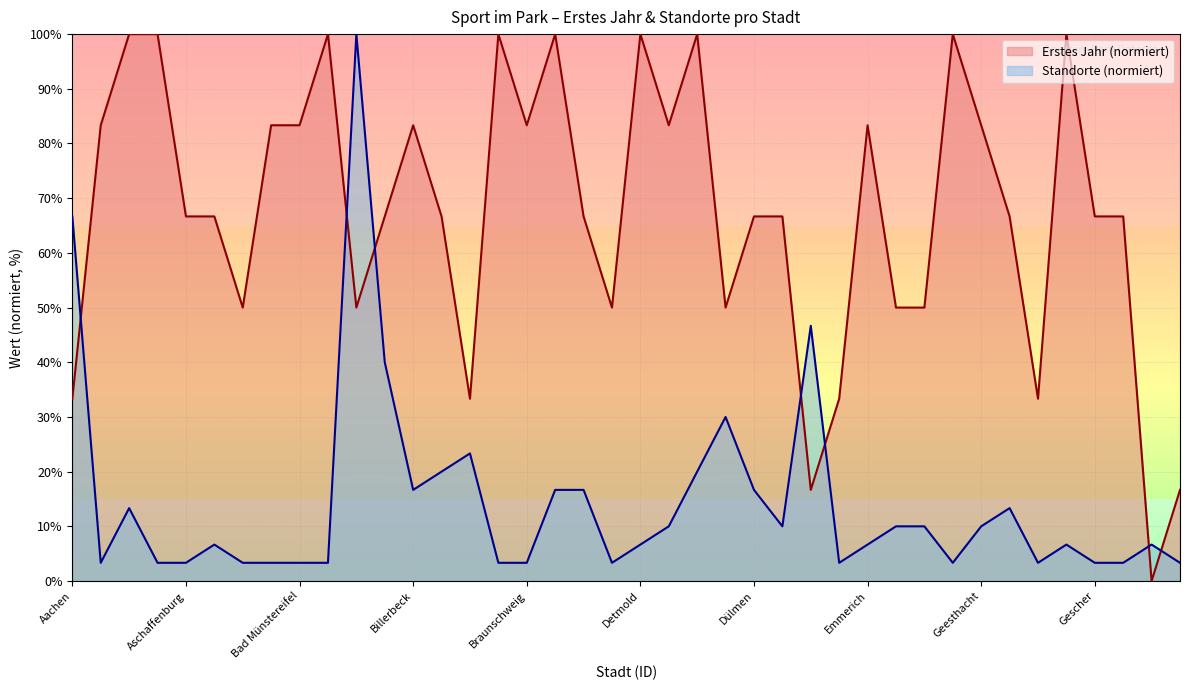

How many times do Standorte and Erstes Jahr cross each other?

7